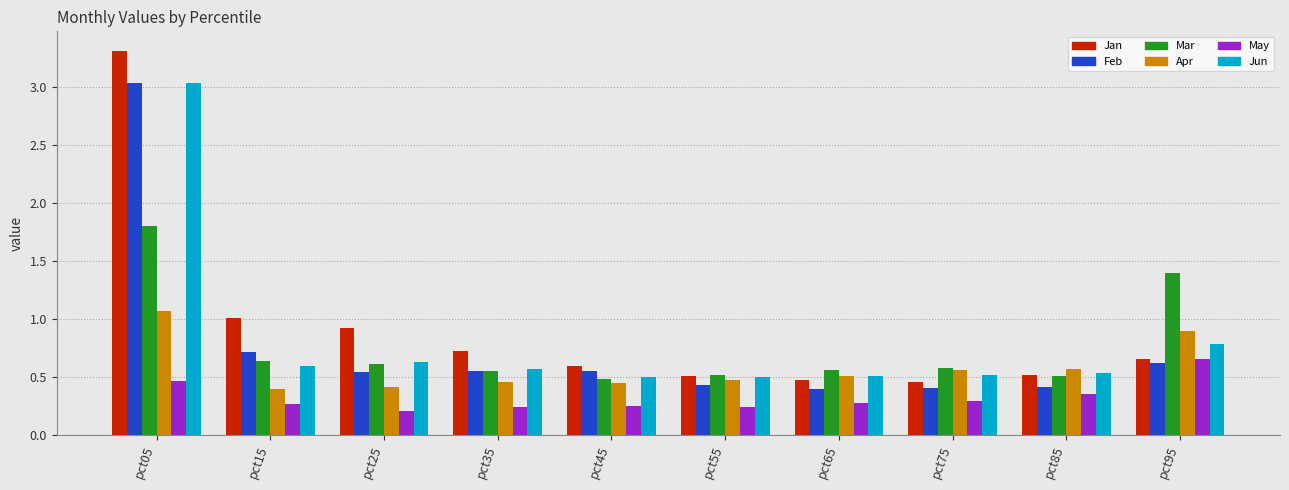

What is the value of the Mar bar at the 1st from the left?

1.8